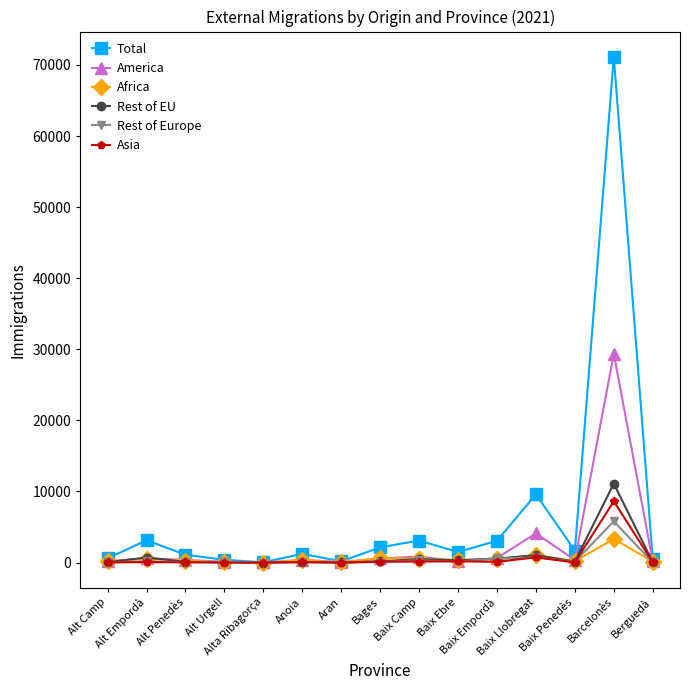

List the series in order of their peak value, highest first.

Total, America, Rest of EU, Asia, Rest of Europe, Africa